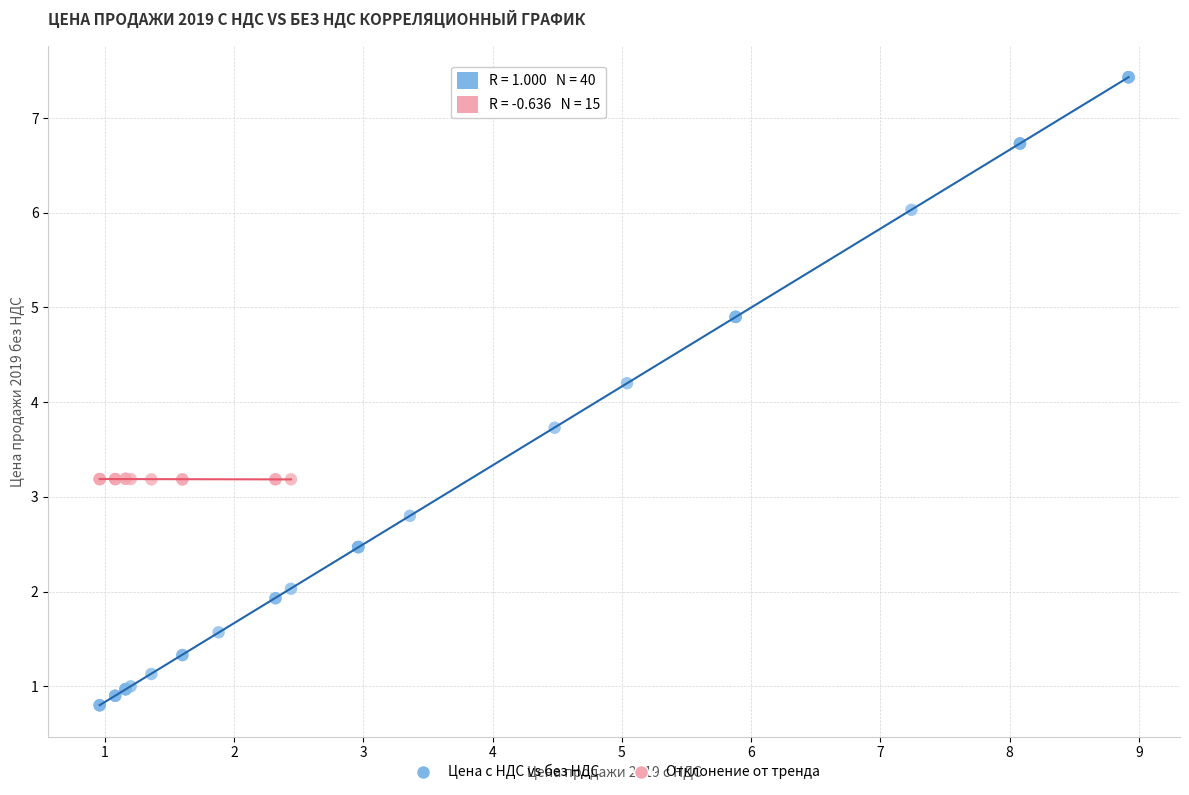

Which series reaches the minimum Y coordinate?

Цена с НДС vs без НДС